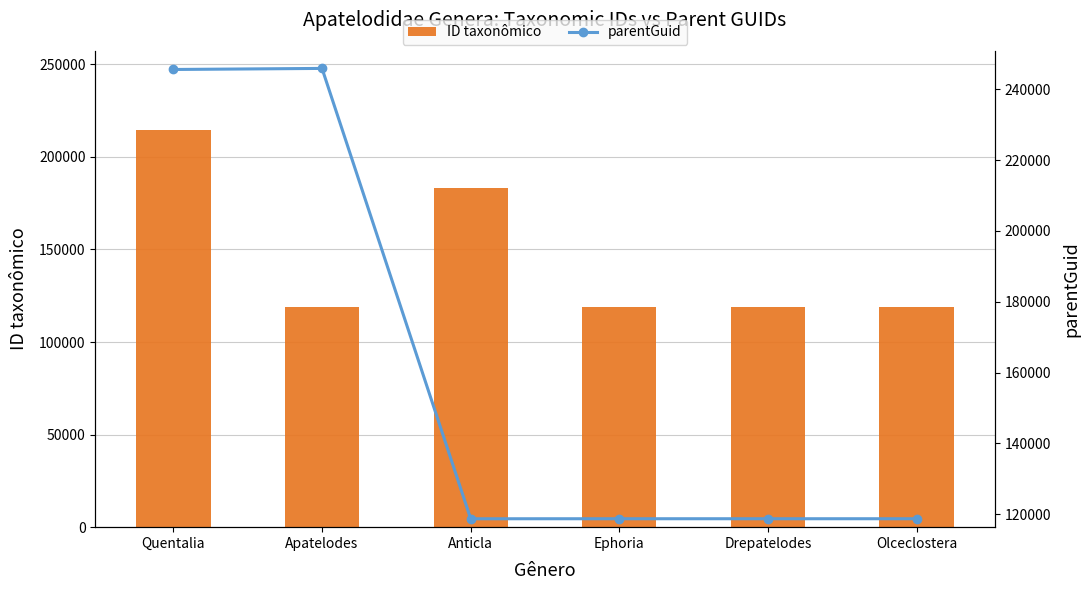

Reading left to right, list all the values displayed in this chart.

ID taxonômico: 214335	118697	183355	118698	118905	118703
parentGuid: 245582	245884	118695	118702	118702	118702